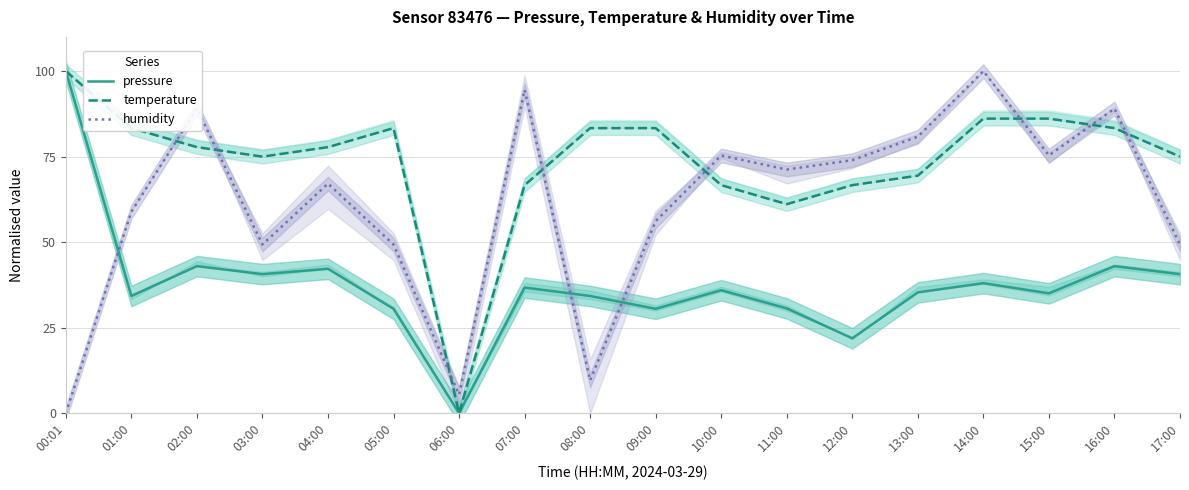

Count the number of data series in this chart.

3